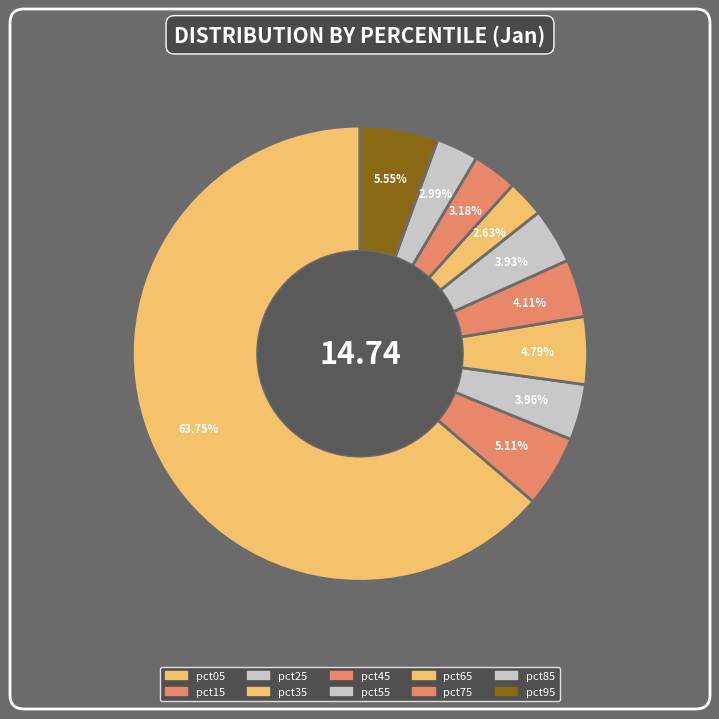

True or false: pct55 accounts for 4% of the total.

True